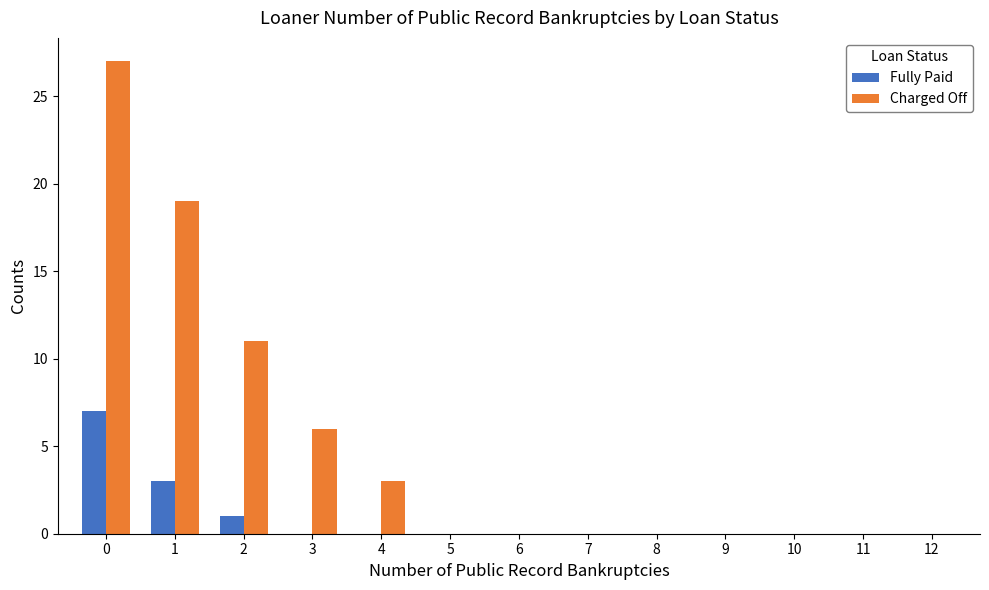

Between 1 and 6, which series saw the biggest shift?

Charged Off